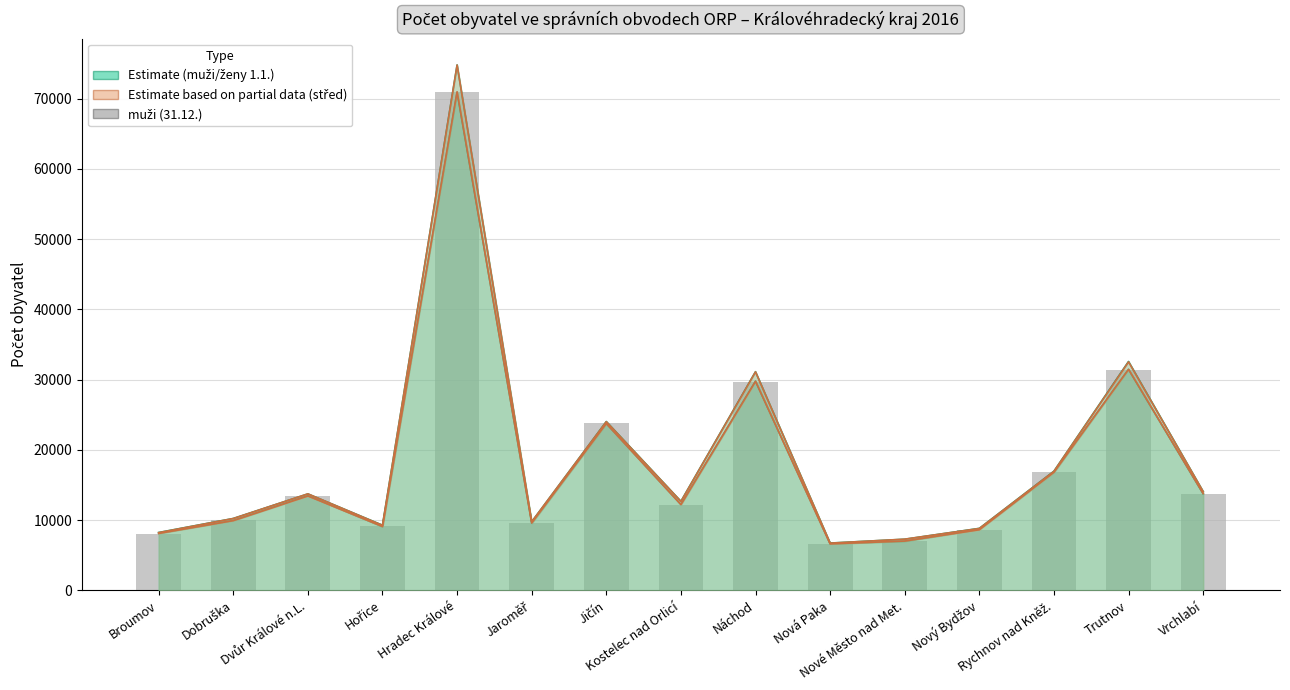

Is it true that the value at Trutnov is 31395?

True